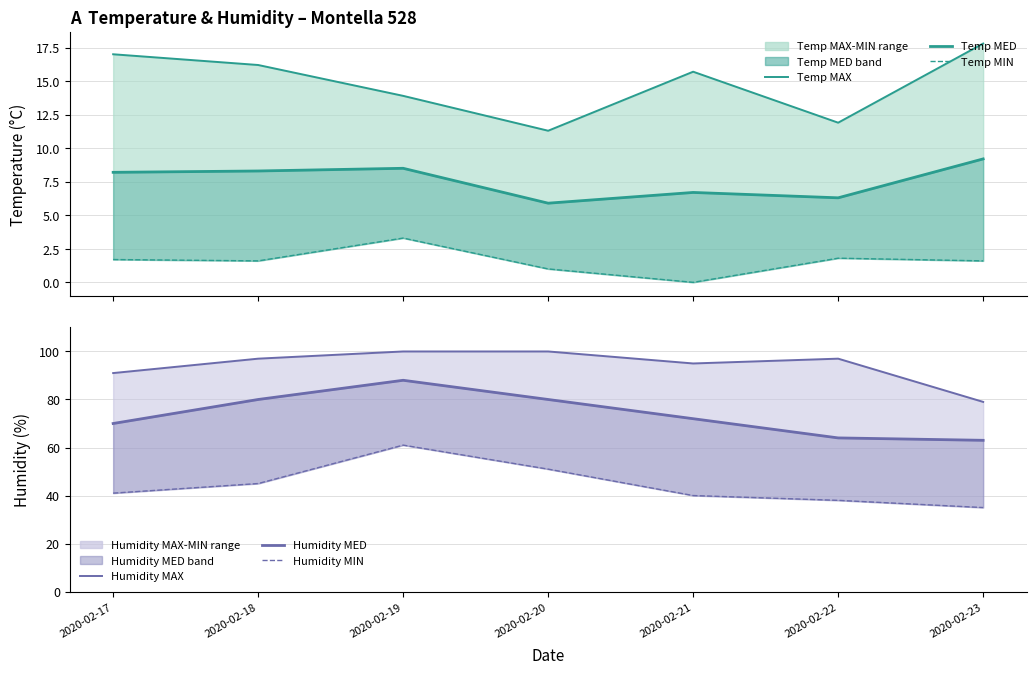

How many interior local peaks does the Humidity MAX series have?

1